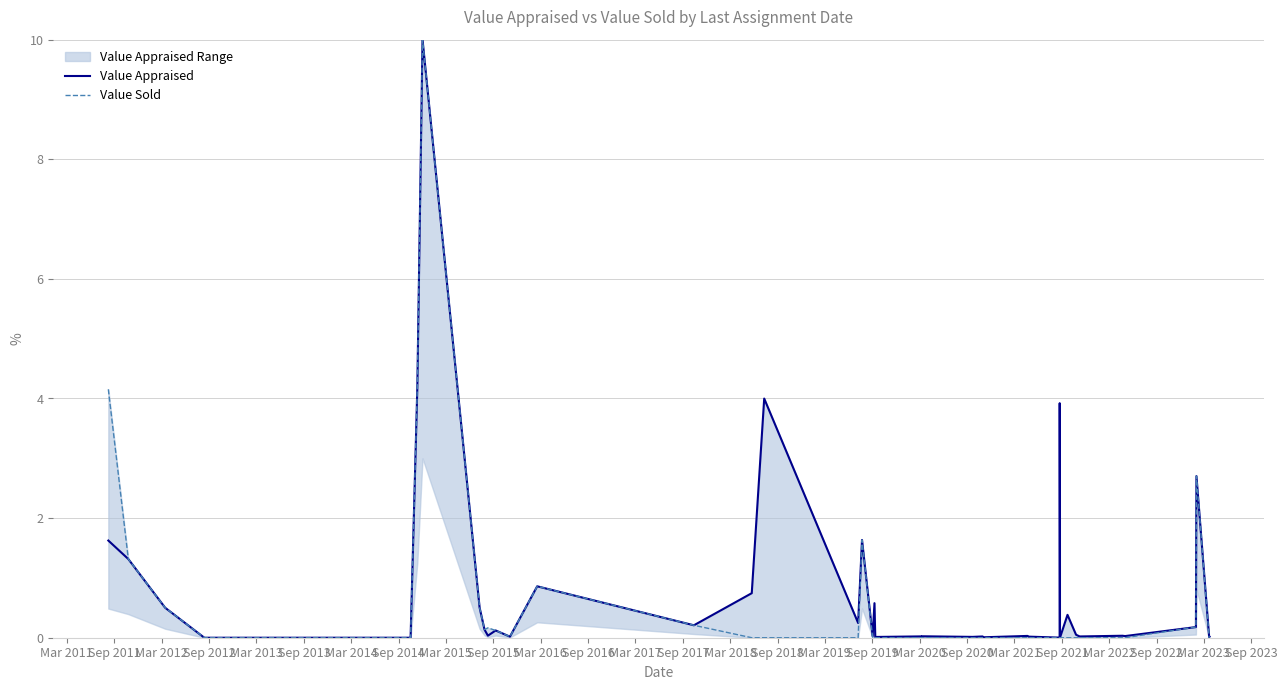

In Value Sold, how many points are lower than both neighbors (excluding endpoints)?

2